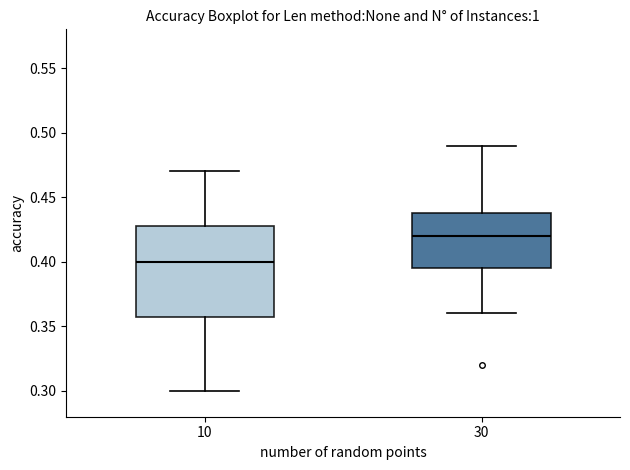

Which box is the tallest, from its lower edge to its upper edge?

10